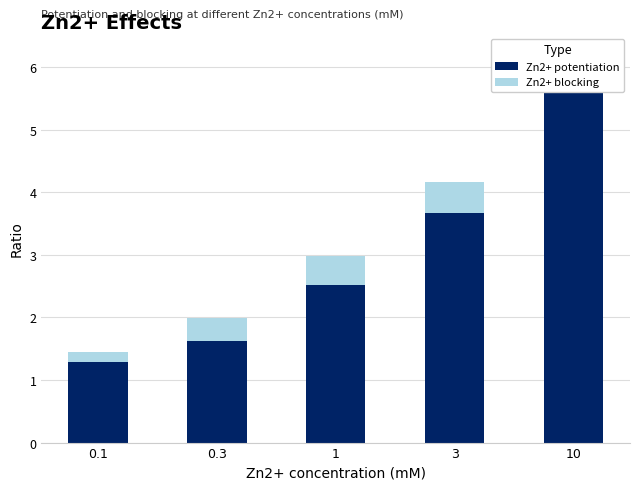

Is the value of Zn2+ potentiation at 10 greater than the value of Zn2+ blocking at 0.1?

Yes